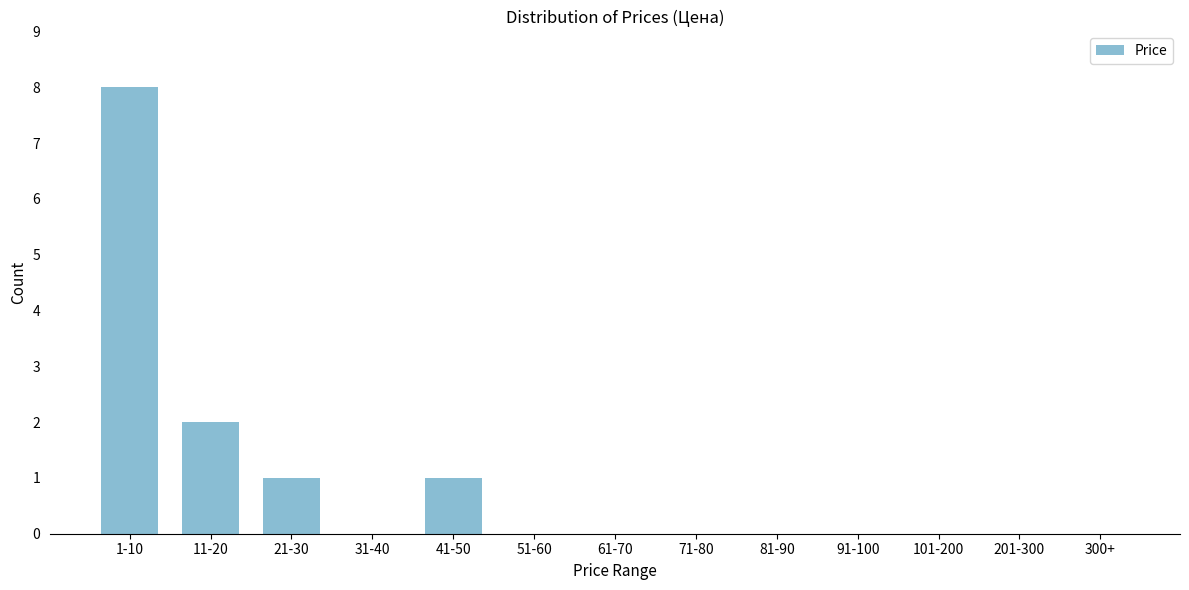

Reading left to right, list all the values displayed in this chart.

1-10=8	11-20=2	21-30=1	31-40=0	41-50=1	51-60=0	61-70=0	71-80=0	81-90=0	91-100=0	101-200=0	201-300=0	300+=0